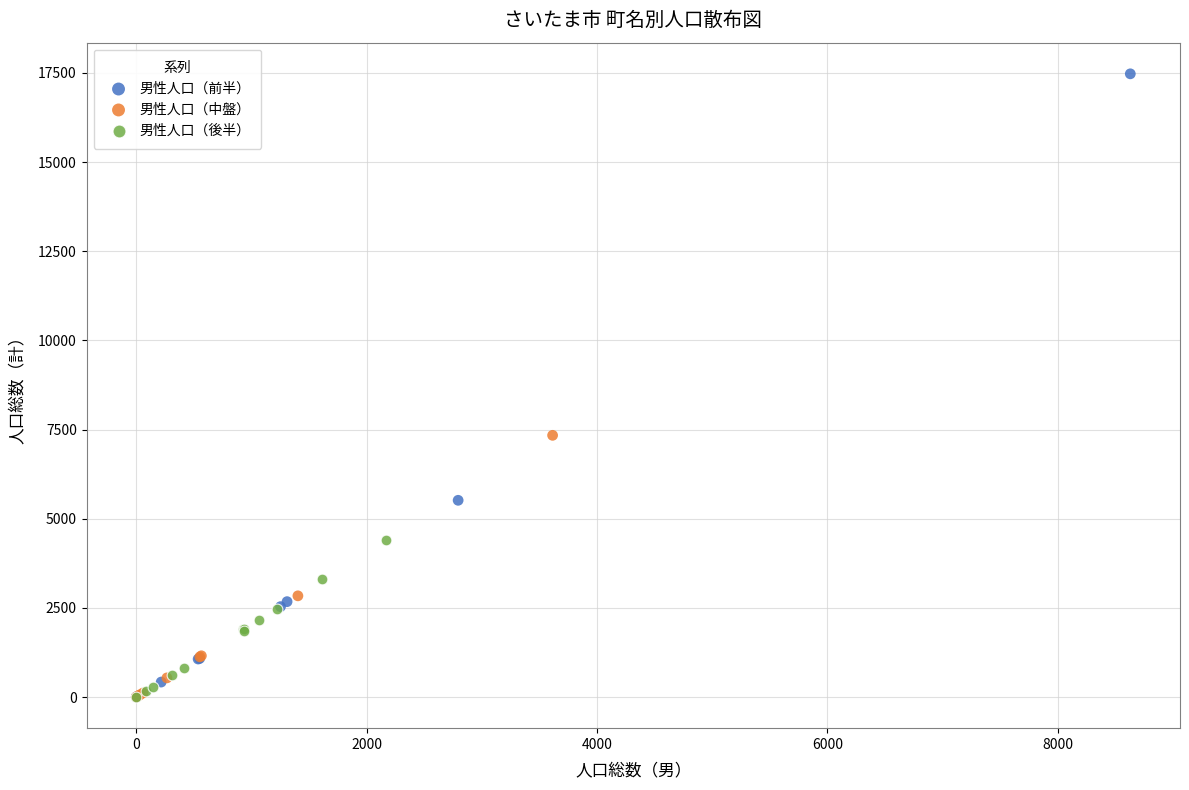

Which series contains the highest Y value?

男性人口（前半）